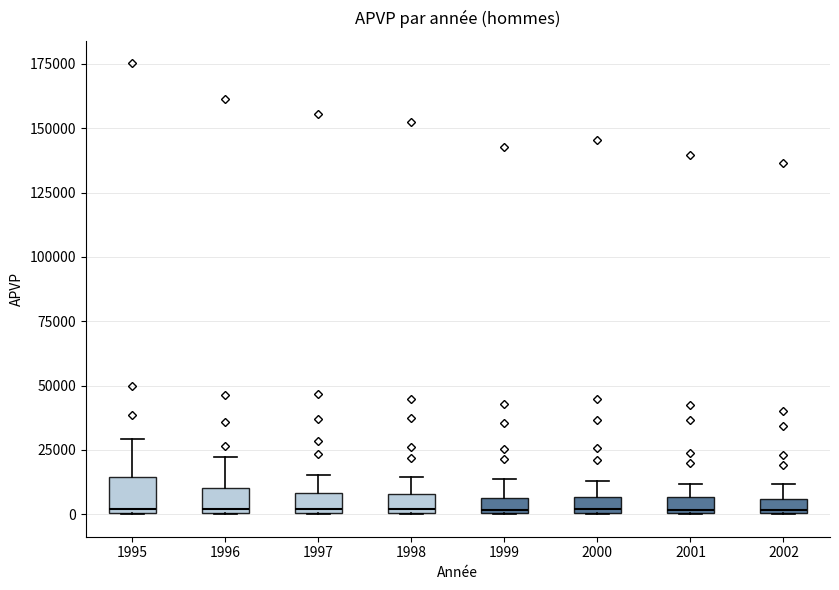

Where is the upper edge of the box at x = 1998 on the y-axis? The values are not printed on the chart, so give them approximately, as read against the axis.

10000